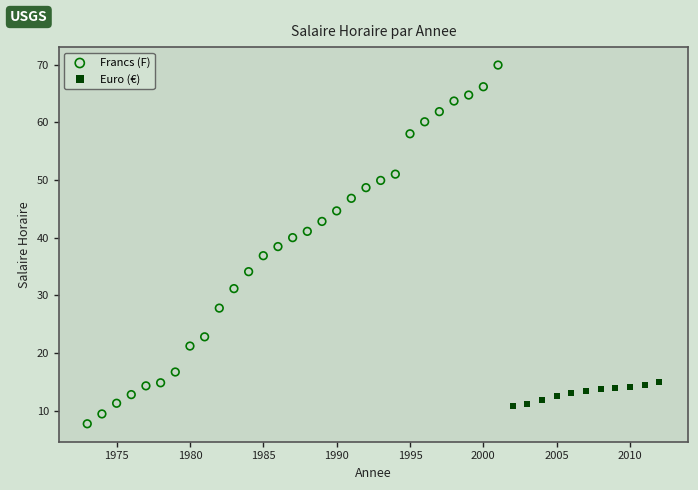

Which series has the largest Y range (max minus min)?

Francs (F)